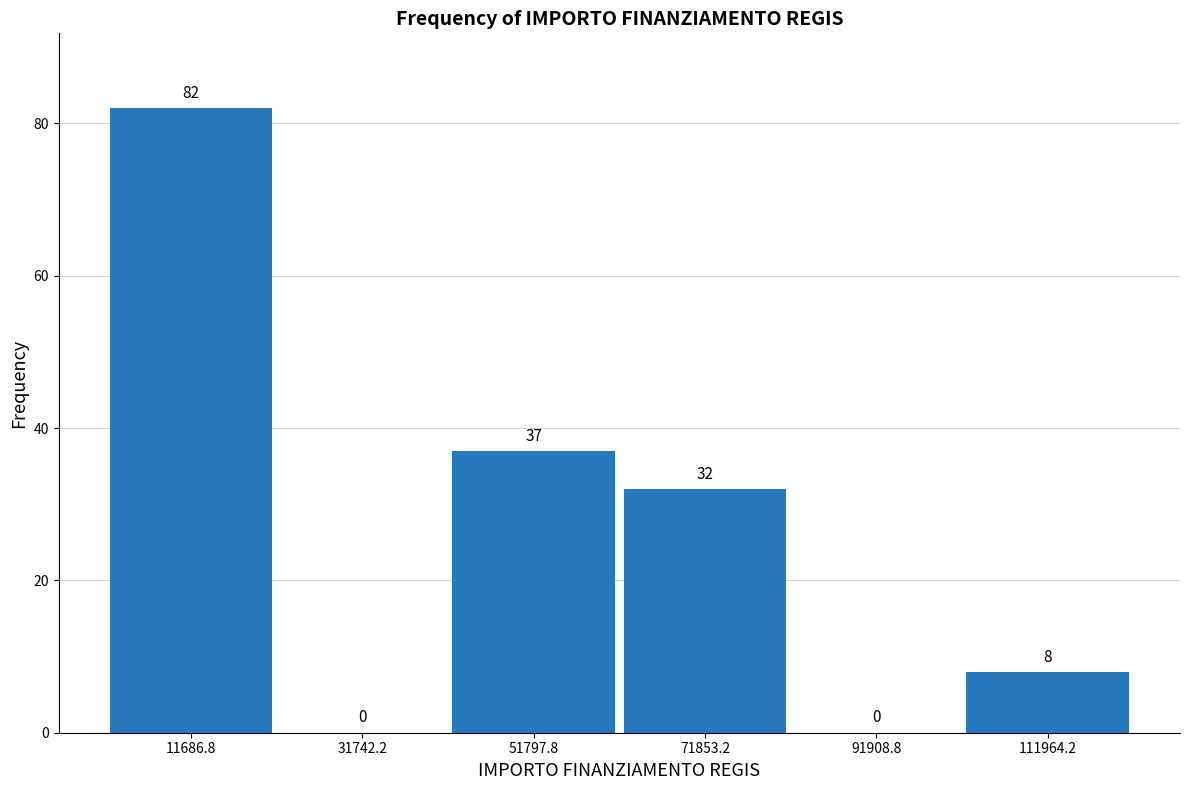

Reading left to right, list every bar in this chart as the range it spans on the x-axis followed by its height. The bar edges are not printed on the chart, so give them approximately, as read against the axis.

0 to 20000: 82
20000 to 40000: 0
40000 to 60000: 37
60000 to 80000: 32
80000 to 100000: 0
100000 to 120000: 8